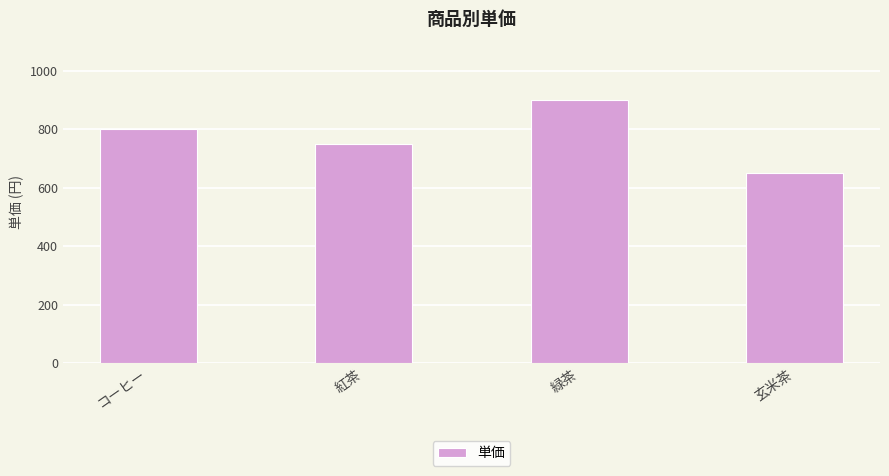

Reading right to left, list all the values displayed in this chart.

玄米茶=650	緑茶=900	紅茶=750	コーヒー=800